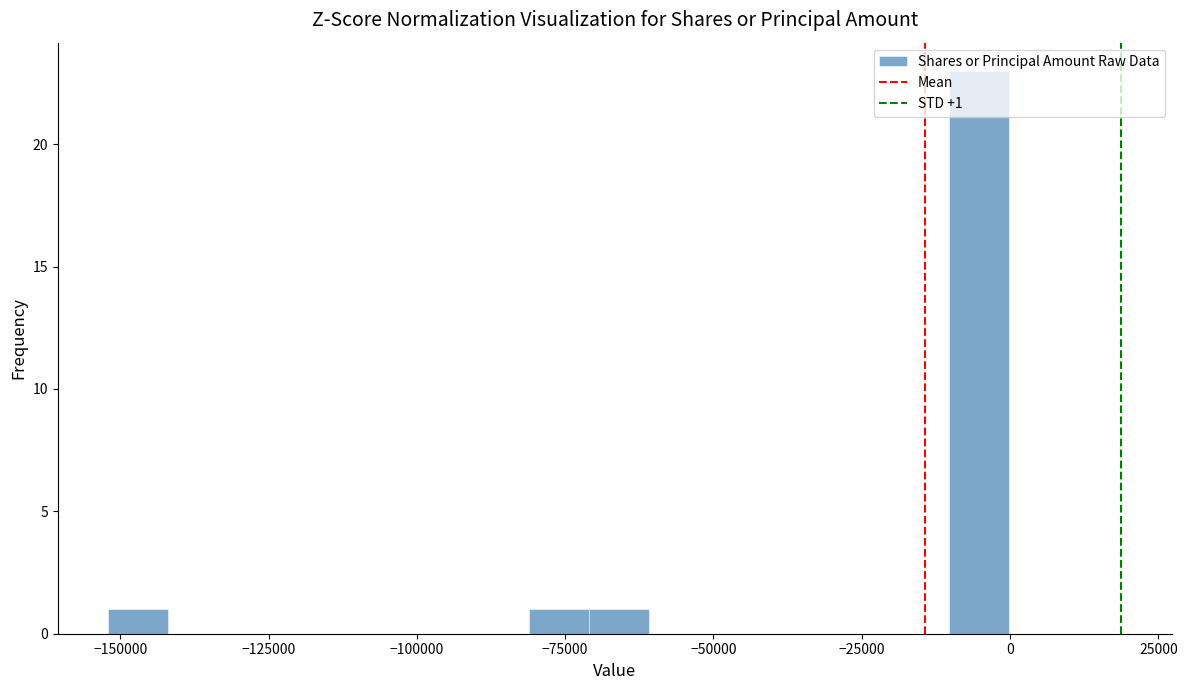

Around what value on the x-axis is the tallest bar? Give the approximate position of its centre, as read against the axis.

-5000